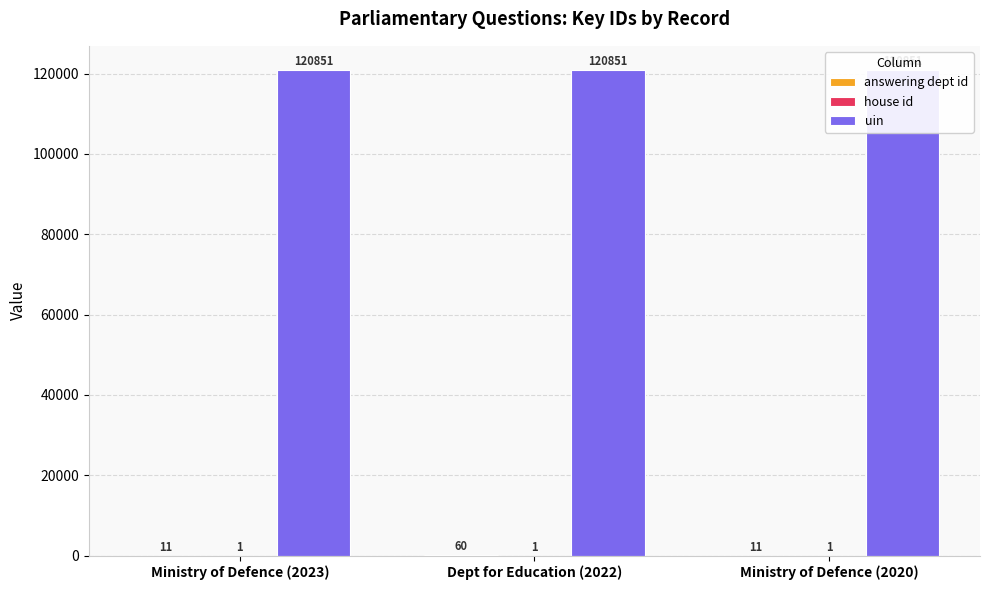

Are the bars grouped side by side (vs. stacked)?

Yes